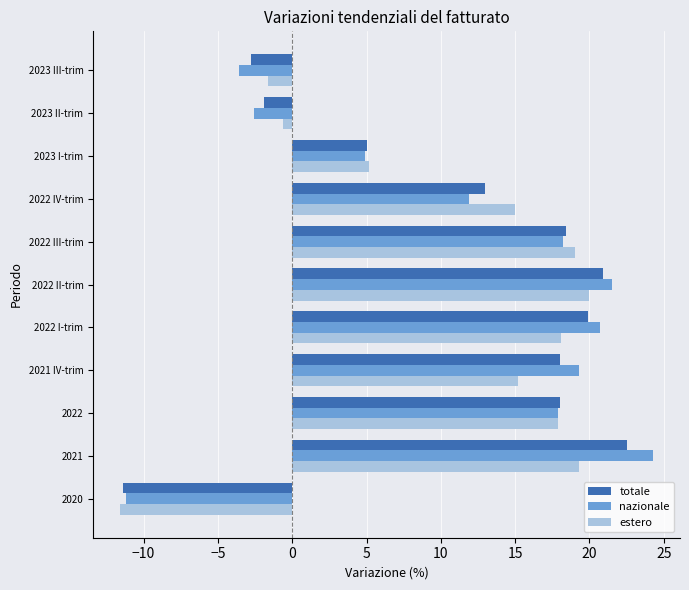

List the series in order of their peak value, highest first.

nazionale, totale, estero